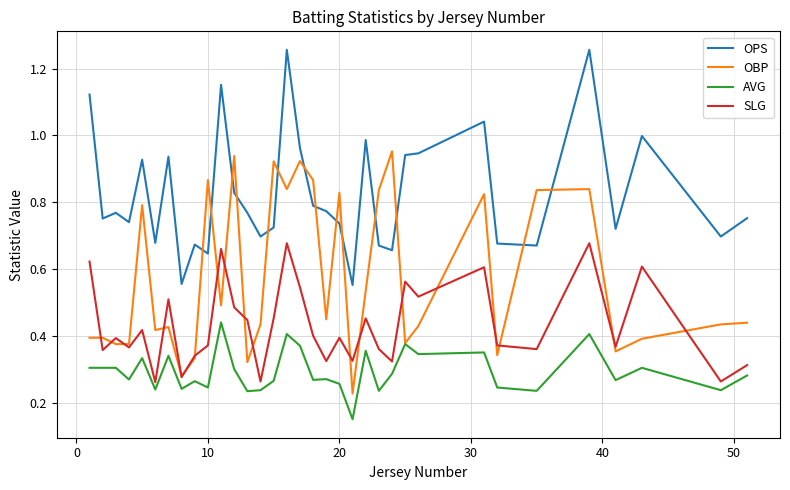

True or false: SLG and OPS intersect in this chart.

False